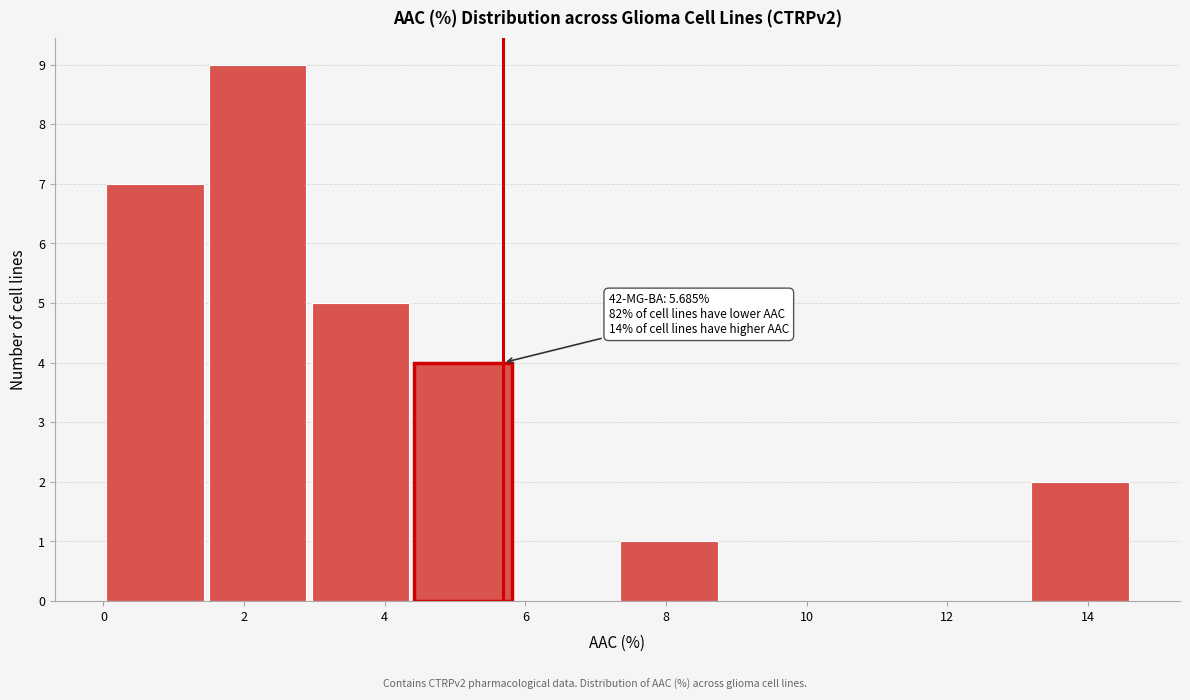

Over which range of the x-axis is the bar tallest?

1.4 to 3.0